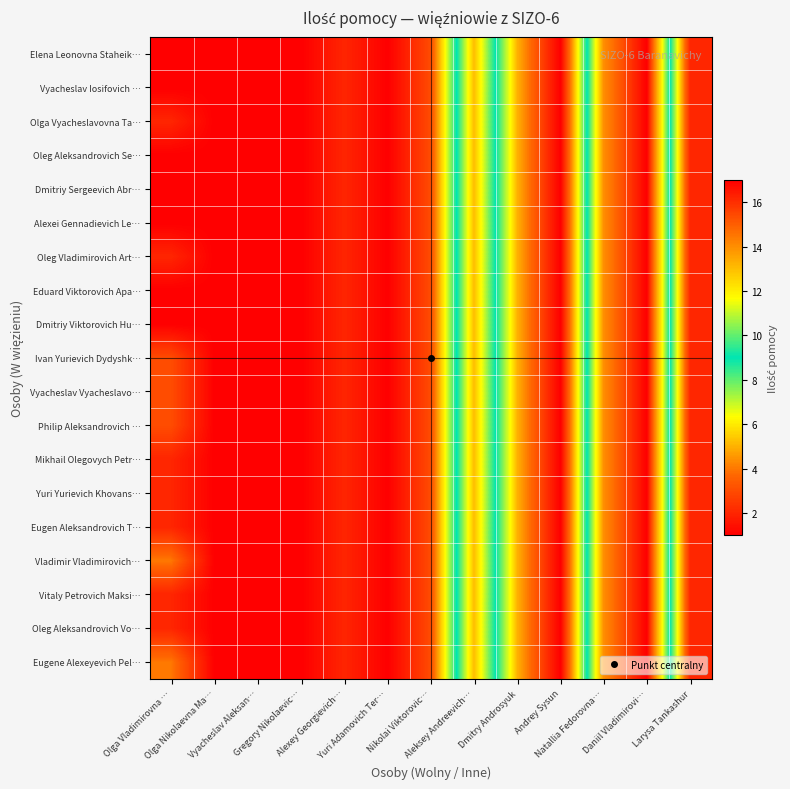

Reading left to right, what are all the values shown in this chart?

Elena Leonovna Staheik…: Olga Vladimirovna …=1	Olga Nikolaevna Ma…=1	Vyacheslav Aleksan…=1	Gregory Nikolaevic…=1	Alexey Georgievich…=2	Yuri Adamovich Ter…=1	Nikolai Viktorovic…=3	Aleksey Andreevich…=13	Dmitry Androsyuk=5	Andrey Sysun=1	Natallia Fedorovna…=14	Daniil Vladimirovi…=17	Larysa Tankashur=2
Vyacheslav Iosifovich …: Olga Vladimirovna …=1	Olga Nikolaevna Ma…=1	Vyacheslav Aleksan…=1	Gregory Nikolaevic…=1	Alexey Georgievich…=2	Yuri Adamovich Ter…=1	Nikolai Viktorovic…=3	Aleksey Andreevich…=13	Dmitry Androsyuk=5	Andrey Sysun=1	Natallia Fedorovna…=14	Daniil Vladimirovi…=17	Larysa Tankashur=2
Olga Vyacheslavovna Ta…: Olga Vladimirovna …=2	Olga Nikolaevna Ma…=1	Vyacheslav Aleksan…=1	Gregory Nikolaevic…=1	Alexey Georgievich…=2	Yuri Adamovich Ter…=1	Nikolai Viktorovic…=3	Aleksey Andreevich…=13	Dmitry Androsyuk=5	Andrey Sysun=1	Natallia Fedorovna…=14	Daniil Vladimirovi…=17	Larysa Tankashur=2
Oleg Aleksandrovich Se…: Olga Vladimirovna …=1	Olga Nikolaevna Ma…=1	Vyacheslav Aleksan…=1	Gregory Nikolaevic…=1	Alexey Georgievich…=2	Yuri Adamovich Ter…=1	Nikolai Viktorovic…=3	Aleksey Andreevich…=13	Dmitry Androsyuk=5	Andrey Sysun=1	Natallia Fedorovna…=14	Daniil Vladimirovi…=17	Larysa Tankashur=2
Dmitriy Sergeevich Abr…: Olga Vladimirovna …=1	Olga Nikolaevna Ma…=1	Vyacheslav Aleksan…=1	Gregory Nikolaevic…=1	Alexey Georgievich…=2	Yuri Adamovich Ter…=1	Nikolai Viktorovic…=3	Aleksey Andreevich…=13	Dmitry Androsyuk=5	Andrey Sysun=1	Natallia Fedorovna…=14	Daniil Vladimirovi…=17	Larysa Tankashur=2
Alexei Gennadievich Le…: Olga Vladimirovna …=1	Olga Nikolaevna Ma…=1	Vyacheslav Aleksan…=1	Gregory Nikolaevic…=1	Alexey Georgievich…=2	Yuri Adamovich Ter…=1	Nikolai Viktorovic…=3	Aleksey Andreevich…=13	Dmitry Androsyuk=5	Andrey Sysun=1	Natallia Fedorovna…=14	Daniil Vladimirovi…=17	Larysa Tankashur=2
Oleg Vladimirovich Art…: Olga Vladimirovna …=2	Olga Nikolaevna Ma…=1	Vyacheslav Aleksan…=1	Gregory Nikolaevic…=1	Alexey Georgievich…=2	Yuri Adamovich Ter…=1	Nikolai Viktorovic…=3	Aleksey Andreevich…=13	Dmitry Androsyuk=5	Andrey Sysun=1	Natallia Fedorovna…=14	Daniil Vladimirovi…=17	Larysa Tankashur=2
Eduard Viktorovich Apa…: Olga Vladimirovna …=1	Olga Nikolaevna Ma…=1	Vyacheslav Aleksan…=1	Gregory Nikolaevic…=1	Alexey Georgievich…=2	Yuri Adamovich Ter…=1	Nikolai Viktorovic…=3	Aleksey Andreevich…=13	Dmitry Androsyuk=5	Andrey Sysun=1	Natallia Fedorovna…=14	Daniil Vladimirovi…=17	Larysa Tankashur=2
Dmitriy Viktorovich Hu…: Olga Vladimirovna …=1	Olga Nikolaevna Ma…=1	Vyacheslav Aleksan…=1	Gregory Nikolaevic…=1	Alexey Georgievich…=2	Yuri Adamovich Ter…=1	Nikolai Viktorovic…=3	Aleksey Andreevich…=13	Dmitry Androsyuk=5	Andrey Sysun=1	Natallia Fedorovna…=14	Daniil Vladimirovi…=17	Larysa Tankashur=2
Ivan Yurievich Dydyshk…: Olga Vladimirovna …=3	Olga Nikolaevna Ma…=1	Vyacheslav Aleksan…=1	Gregory Nikolaevic…=1	Alexey Georgievich…=2	Yuri Adamovich Ter…=1	Nikolai Viktorovic…=3	Aleksey Andreevich…=13	Dmitry Androsyuk=5	Andrey Sysun=1	Natallia Fedorovna…=14	Daniil Vladimirovi…=17	Larysa Tankashur=2
Vyacheslav Vyacheslavo…: Olga Vladimirovna …=3	Olga Nikolaevna Ma…=1	Vyacheslav Aleksan…=1	Gregory Nikolaevic…=1	Alexey Georgievich…=2	Yuri Adamovich Ter…=1	Nikolai Viktorovic…=3	Aleksey Andreevich…=13	Dmitry Androsyuk=5	Andrey Sysun=1	Natallia Fedorovna…=14	Daniil Vladimirovi…=17	Larysa Tankashur=2
Philip Aleksandrovich …: Olga Vladimirovna …=3	Olga Nikolaevna Ma…=1	Vyacheslav Aleksan…=1	Gregory Nikolaevic…=1	Alexey Georgievich…=2	Yuri Adamovich Ter…=1	Nikolai Viktorovic…=3	Aleksey Andreevich…=13	Dmitry Androsyuk=5	Andrey Sysun=1	Natallia Fedorovna…=14	Daniil Vladimirovi…=17	Larysa Tankashur=2
Mikhail Olegovych Petr…: Olga Vladimirovna …=2	Olga Nikolaevna Ma…=1	Vyacheslav Aleksan…=1	Gregory Nikolaevic…=1	Alexey Georgievich…=2	Yuri Adamovich Ter…=1	Nikolai Viktorovic…=3	Aleksey Andreevich…=13	Dmitry Androsyuk=5	Andrey Sysun=1	Natallia Fedorovna…=14	Daniil Vladimirovi…=17	Larysa Tankashur=2
Yuri Yurievich Khovans…: Olga Vladimirovna …=2	Olga Nikolaevna Ma…=1	Vyacheslav Aleksan…=1	Gregory Nikolaevic…=1	Alexey Georgievich…=2	Yuri Adamovich Ter…=1	Nikolai Viktorovic…=3	Aleksey Andreevich…=13	Dmitry Androsyuk=5	Andrey Sysun=1	Natallia Fedorovna…=14	Daniil Vladimirovi…=17	Larysa Tankashur=2
Eugen Aleksandrovich T…: Olga Vladimirovna …=2	Olga Nikolaevna Ma…=1	Vyacheslav Aleksan…=1	Gregory Nikolaevic…=1	Alexey Georgievich…=2	Yuri Adamovich Ter…=1	Nikolai Viktorovic…=3	Aleksey Andreevich…=13	Dmitry Androsyuk=5	Andrey Sysun=1	Natallia Fedorovna…=14	Daniil Vladimirovi…=17	Larysa Tankashur=2
Vladimir Vladimirovich…: Olga Vladimirovna …=4	Olga Nikolaevna Ma…=1	Vyacheslav Aleksan…=1	Gregory Nikolaevic…=1	Alexey Georgievich…=2	Yuri Adamovich Ter…=1	Nikolai Viktorovic…=3	Aleksey Andreevich…=13	Dmitry Androsyuk=5	Andrey Sysun=1	Natallia Fedorovna…=14	Daniil Vladimirovi…=17	Larysa Tankashur=2
Vitaly Petrovich Maksi…: Olga Vladimirovna …=2	Olga Nikolaevna Ma…=1	Vyacheslav Aleksan…=1	Gregory Nikolaevic…=1	Alexey Georgievich…=2	Yuri Adamovich Ter…=1	Nikolai Viktorovic…=3	Aleksey Andreevich…=13	Dmitry Androsyuk=5	Andrey Sysun=1	Natallia Fedorovna…=14	Daniil Vladimirovi…=17	Larysa Tankashur=2
Oleg Aleksandrovich Vo…: Olga Vladimirovna …=2	Olga Nikolaevna Ma…=1	Vyacheslav Aleksan…=1	Gregory Nikolaevic…=1	Alexey Georgievich…=2	Yuri Adamovich Ter…=1	Nikolai Viktorovic…=3	Aleksey Andreevich…=13	Dmitry Androsyuk=5	Andrey Sysun=1	Natallia Fedorovna…=14	Daniil Vladimirovi…=17	Larysa Tankashur=2
Eugene Alexeyevich Pel…: Olga Vladimirovna …=4	Olga Nikolaevna Ma…=1	Vyacheslav Aleksan…=1	Gregory Nikolaevic…=1	Alexey Georgievich…=2	Yuri Adamovich Ter…=1	Nikolai Viktorovic…=3	Aleksey Andreevich…=13	Dmitry Androsyuk=5	Andrey Sysun=1	Natallia Fedorovna…=14	Daniil Vladimirovi…=17	Larysa Tankashur=2